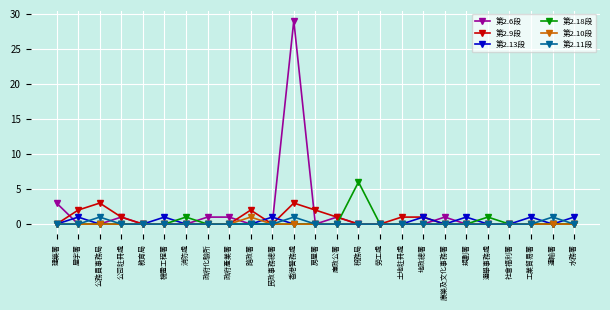

What is the label of the 15th point from the right?

民政事務總署